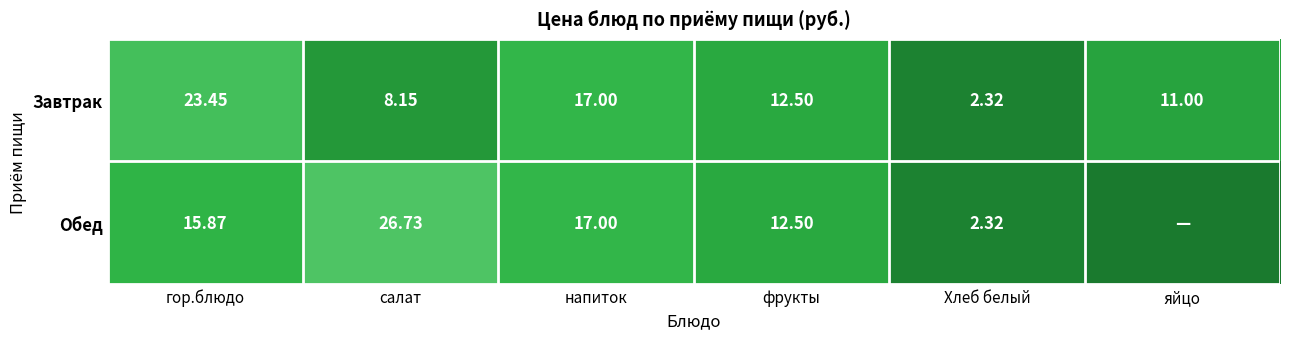

Between гор.блюдо and фрукты, which series saw the biggest shift?

Завтрак